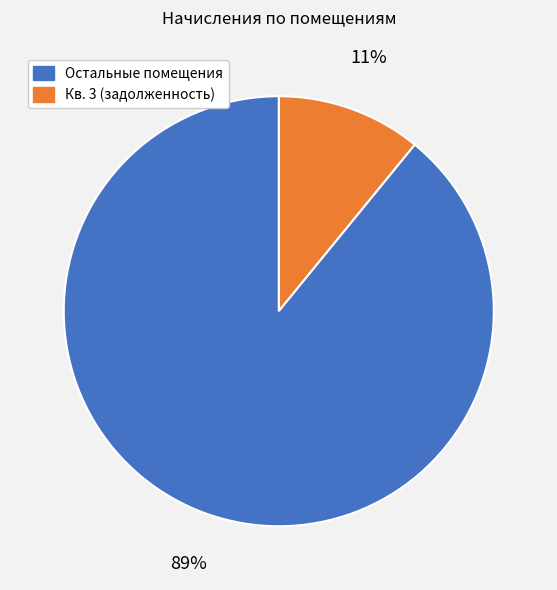

Is there a majority slice in this chart?

Yes